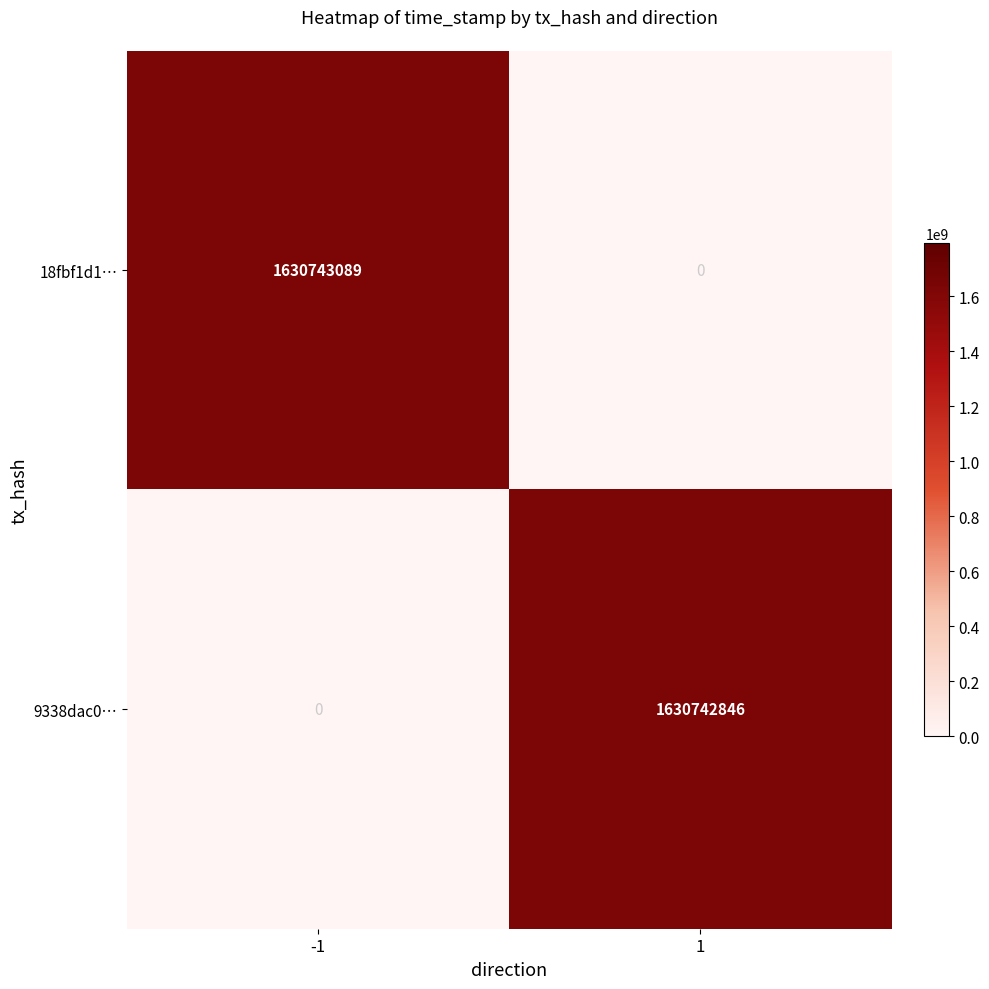

Between -1 and 1, which series saw the biggest shift?

18fbf1d1…